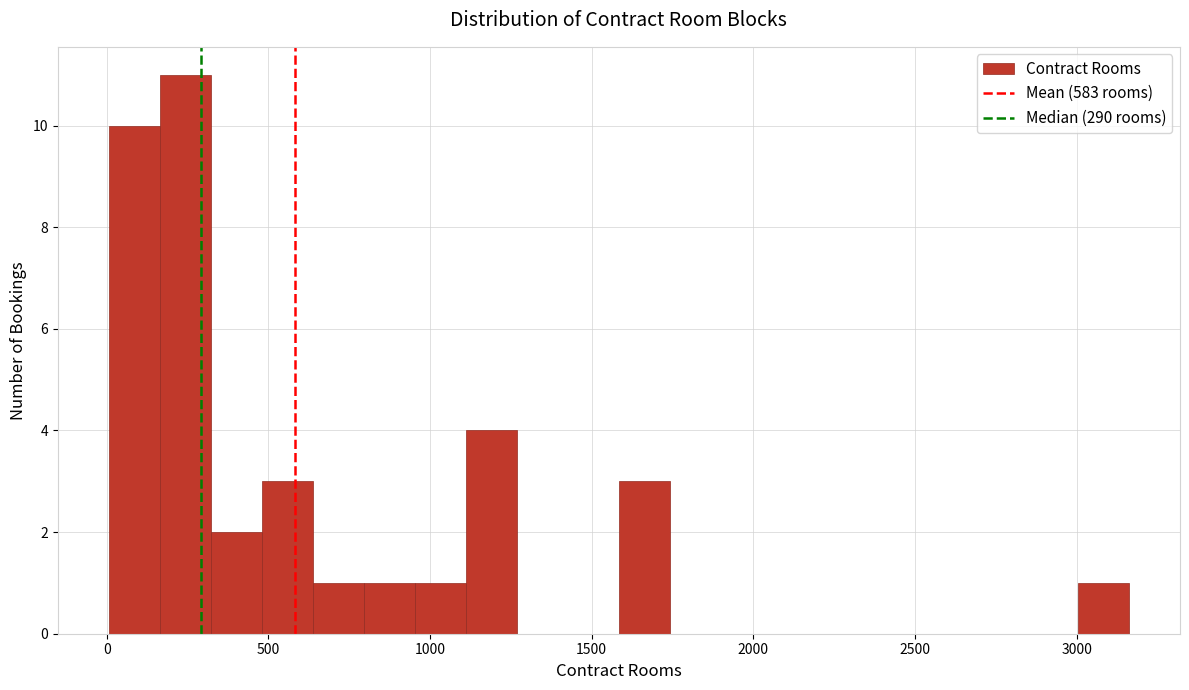

Around what value on the x-axis is the tallest bar? Give the approximate position of its centre, as read against the axis.

250